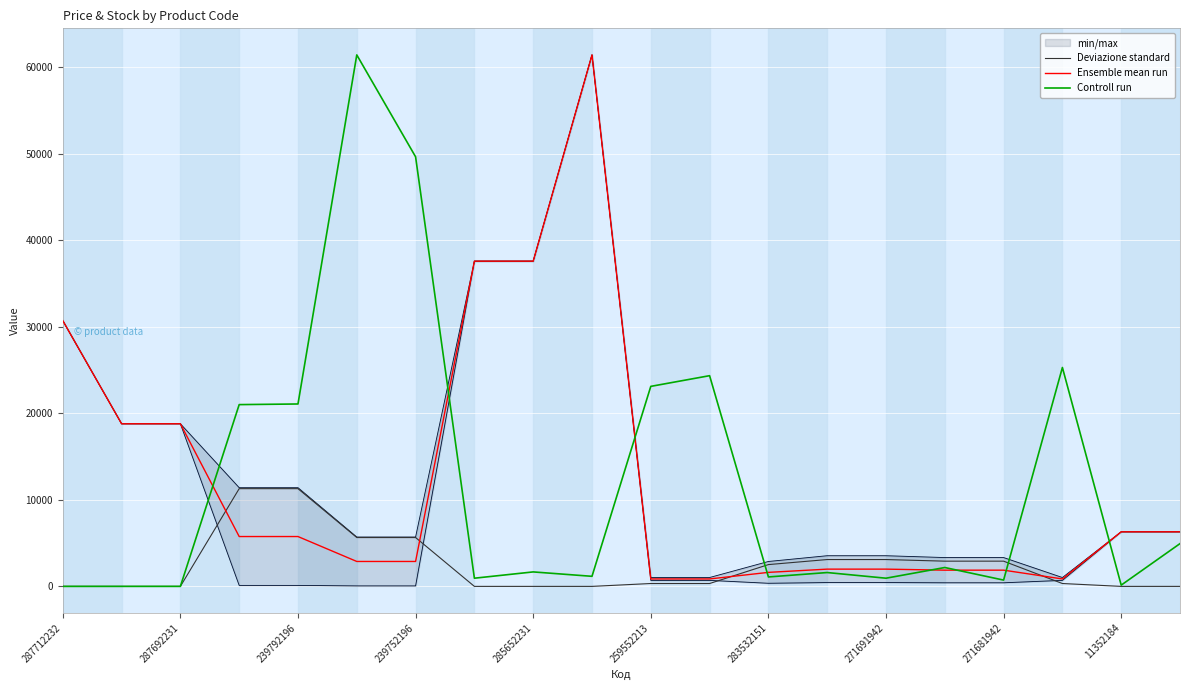

The value of Ensemble mean run at 285652231 is 19785.3. True or false?

False